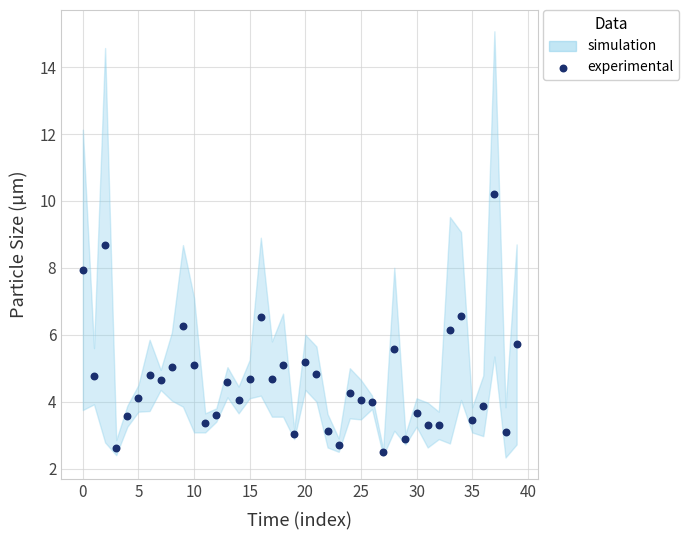

What is the range of Y values (max minus min)?

7.7